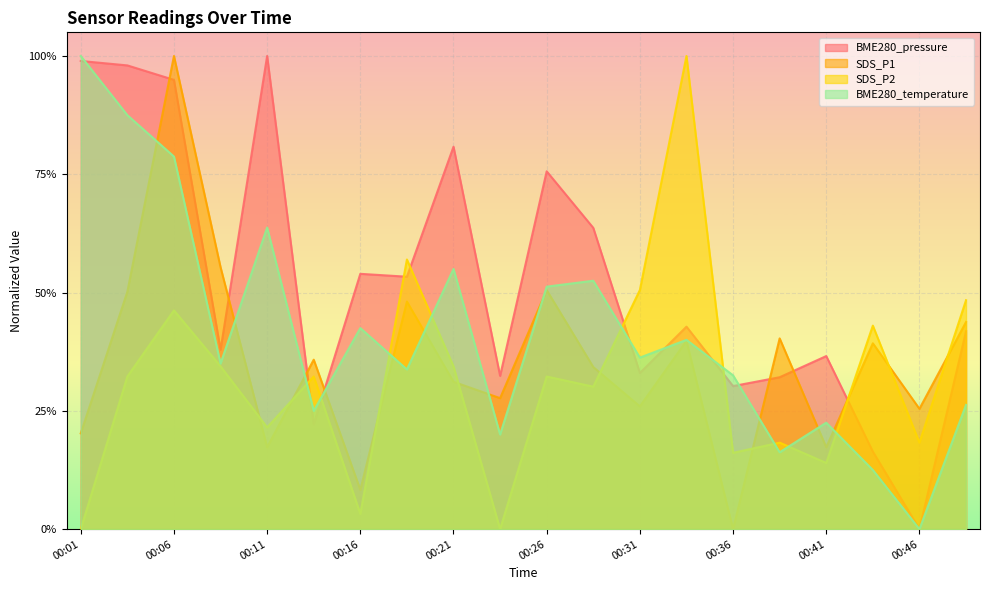

Where is BME280_pressure nearest to the value 0?

00:46